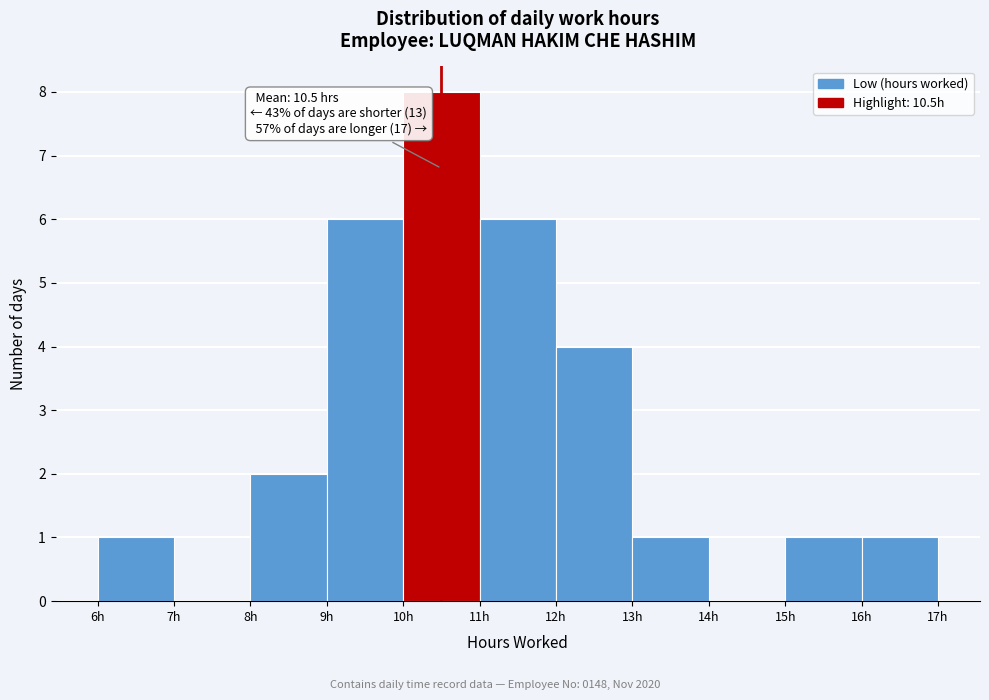

Over which range of the x-axis is the bar tallest?

10 to 11